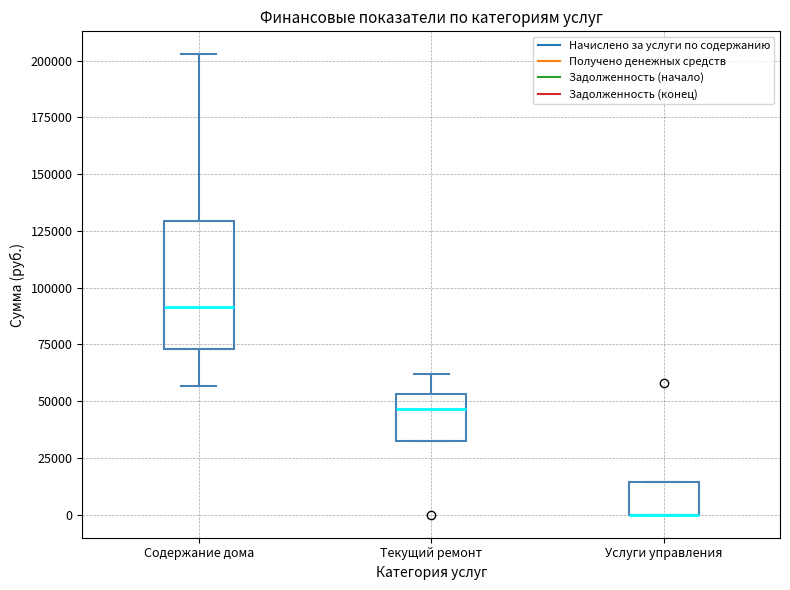

Reading left to right, read every box against the y-axis: the position of its median line, the range the box covers, and the ends of its whiskers. The values are not printed on the chart, so give them approximately, as read against the axis.

Содержание дома: median 90000, box 75000 to 130000, whiskers 55000 to 205000
Текущий ремонт: median 45000, box 30000 to 55000, whiskers 30000 to 60000
Услуги управления: median 0 (drawn on the box's lower edge), box 0 to 15000, whiskers 0 to 15000